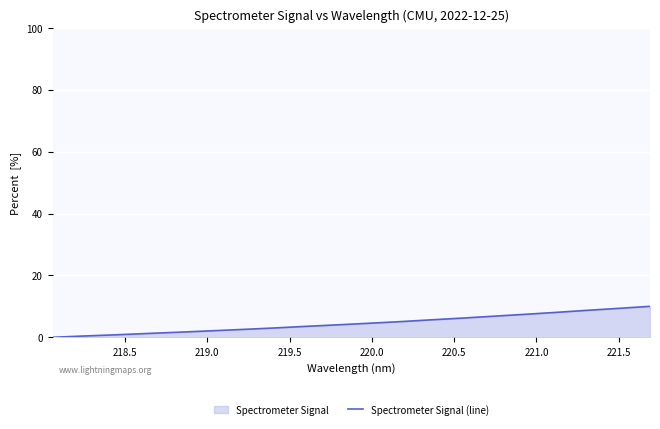

What is the maximum value shown in the chart?

10.0